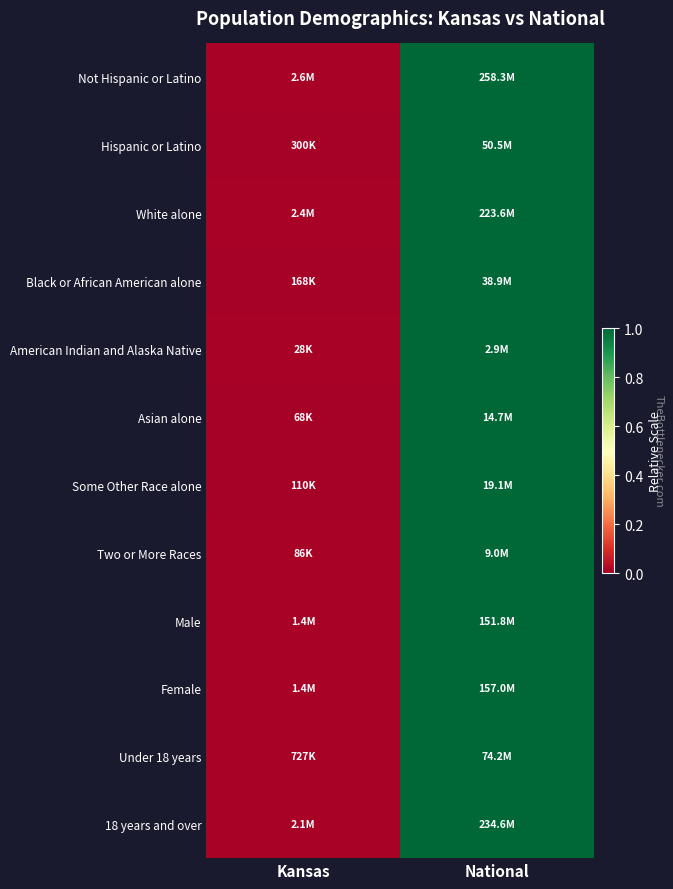

At which category does the chart reach its minimum across all series?

Kansas